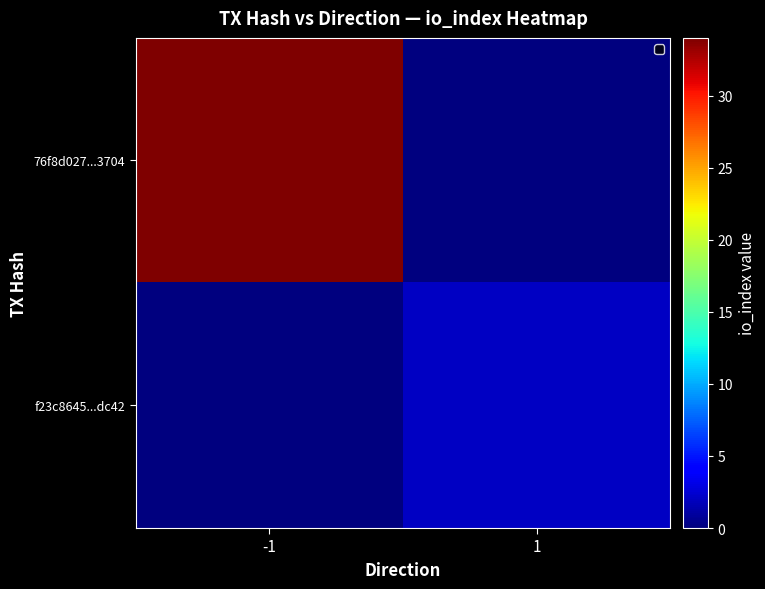

Reading right to left, extract all data points from this chart.

76f8d027...3704: 1=0	-1=34
f23c8645...dc42: 1=2	-1=0